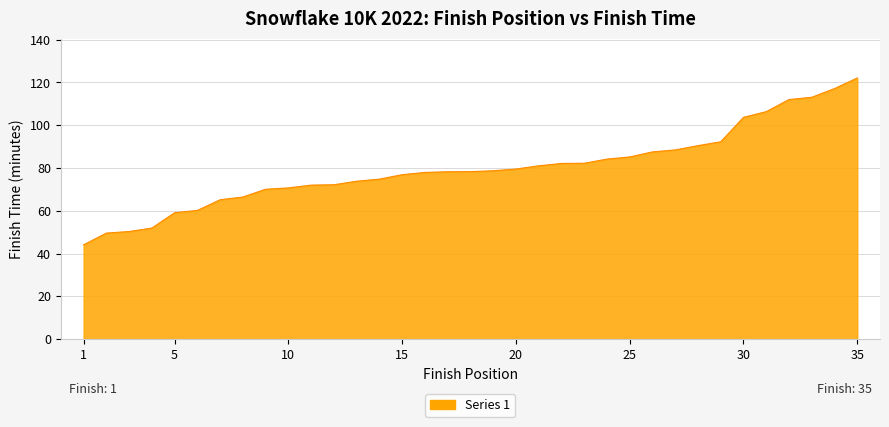

How many lines are shown in the chart?

1